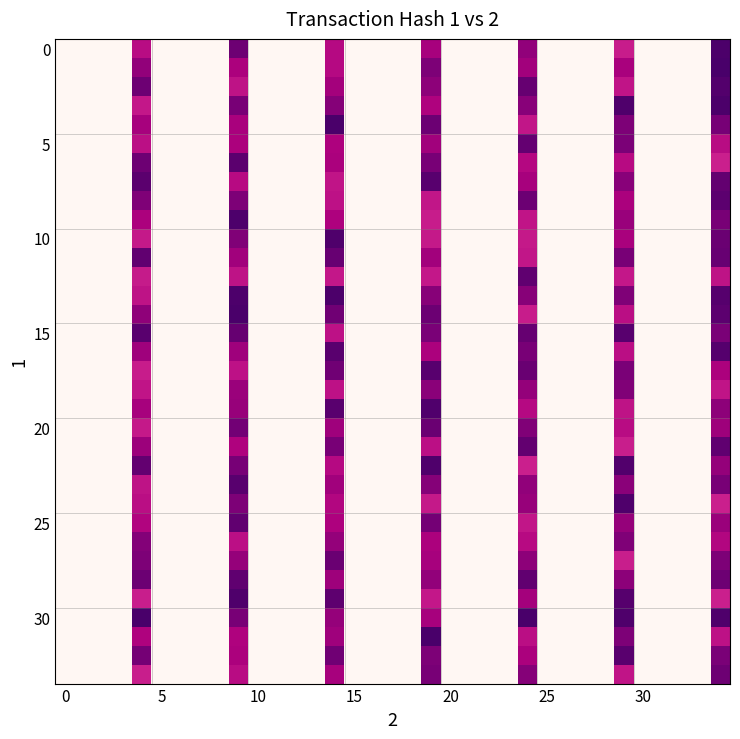

What is the greatest value displayed?

1.0